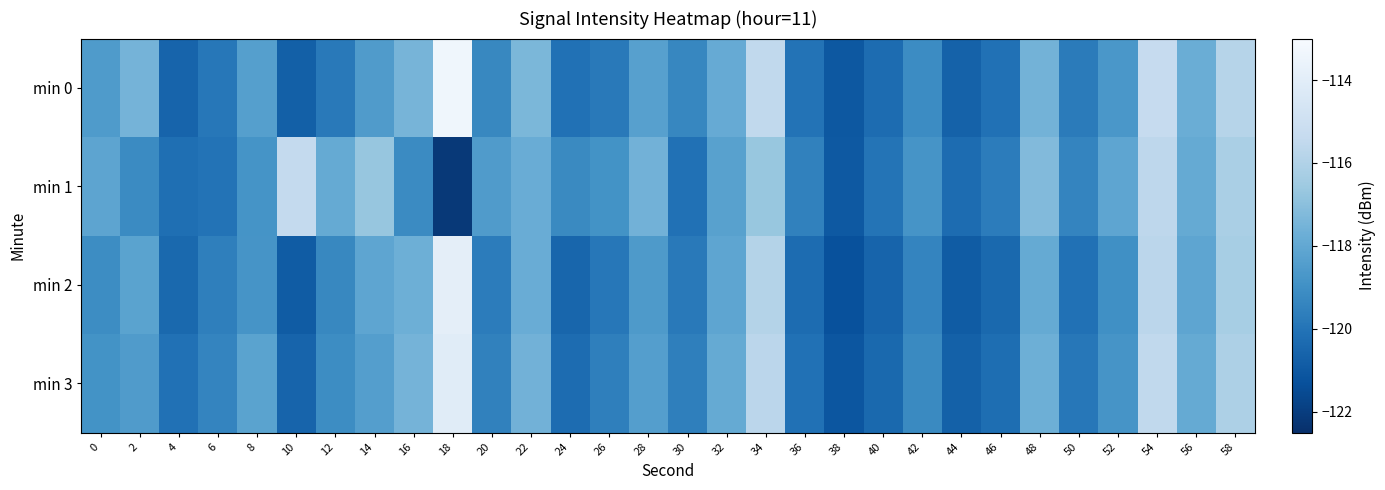

What is the difference between the highest and lowest values at 42?

0.6